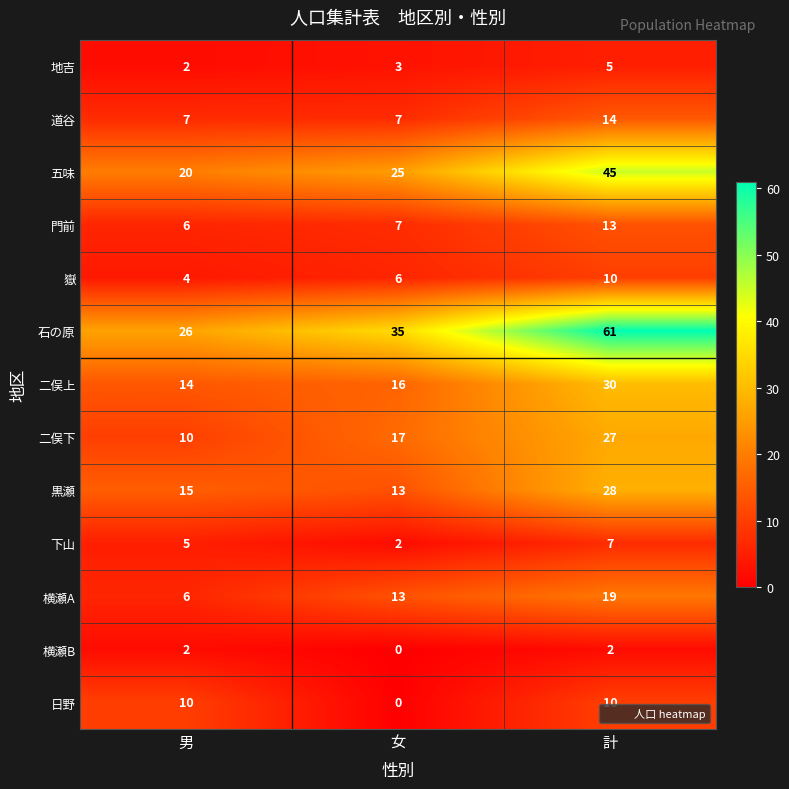

What is the greatest value displayed?

61